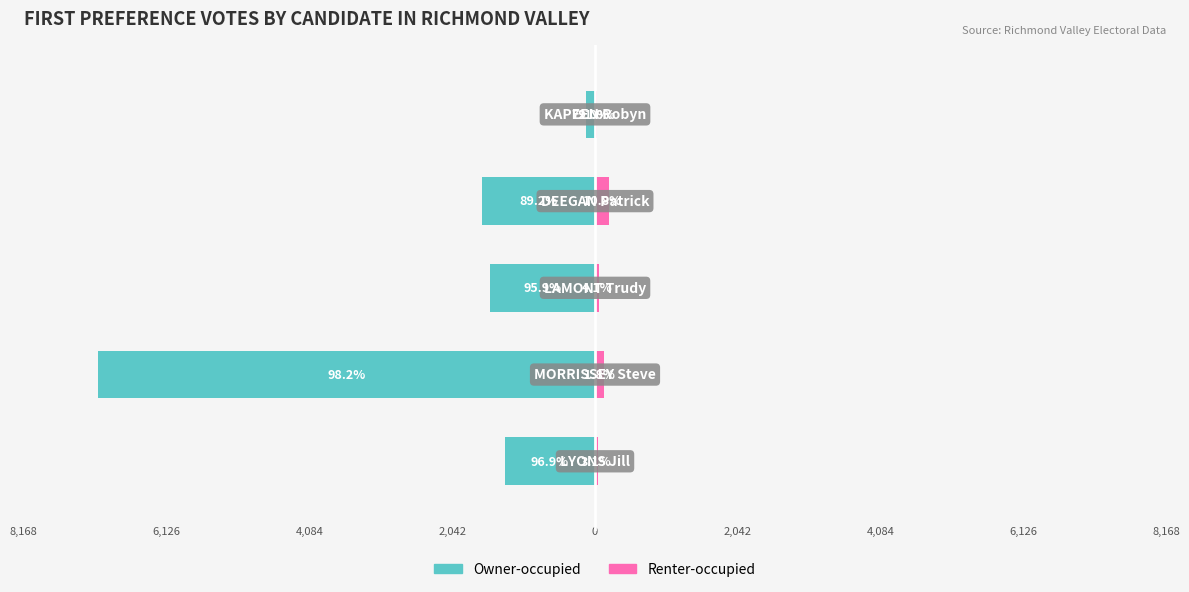

Reading right to left, list all the values displayed in this chart.

Owner-occupied: -132	-1618	-1500	-7103	-1287
Renter-occupied: 35	195	64	127	41